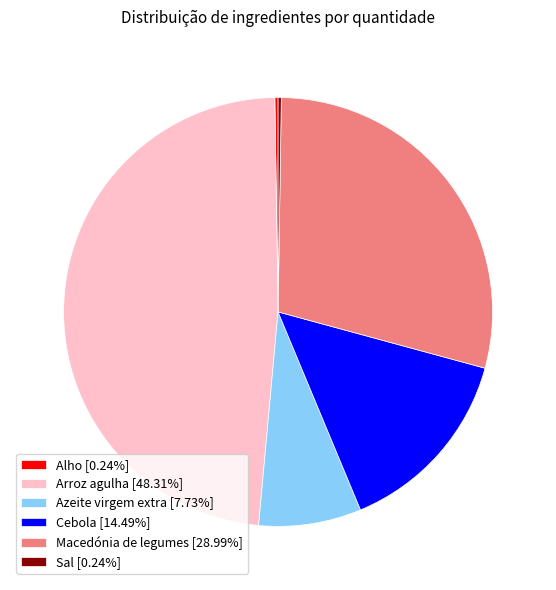

Does Arroz agulha represent more than half of the total?

No